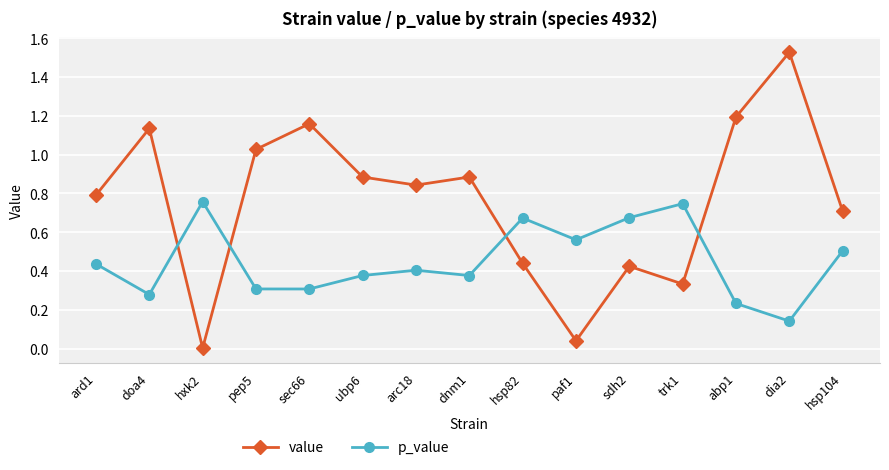

What are all the series names shown in the legend?

value, p_value